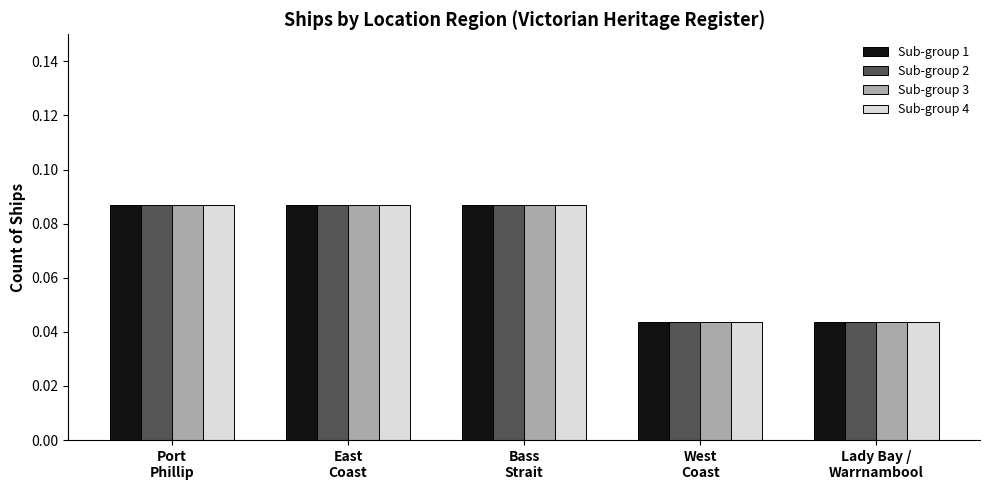

What is the sum of all Sub-group 2 values?

0.3